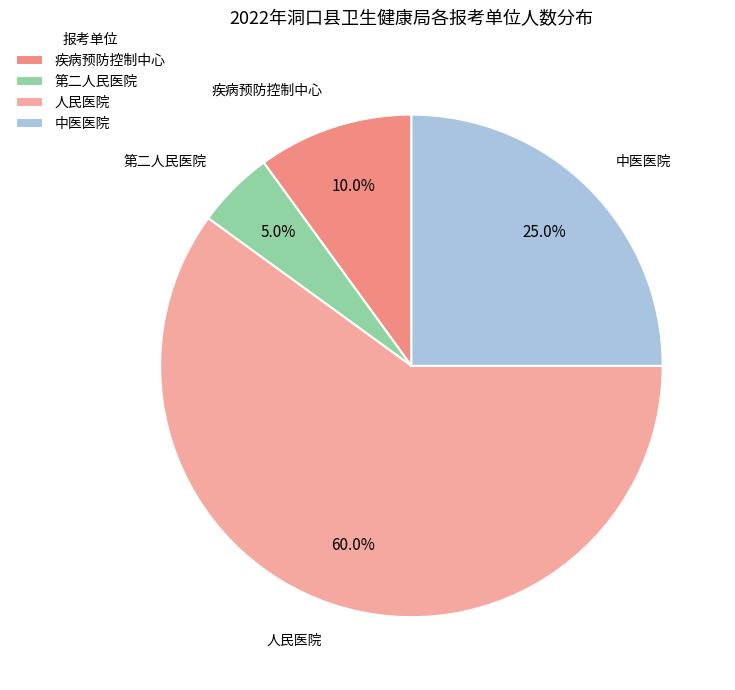

Which has a higher value, 第二人民医院 or 中医医院?

中医医院